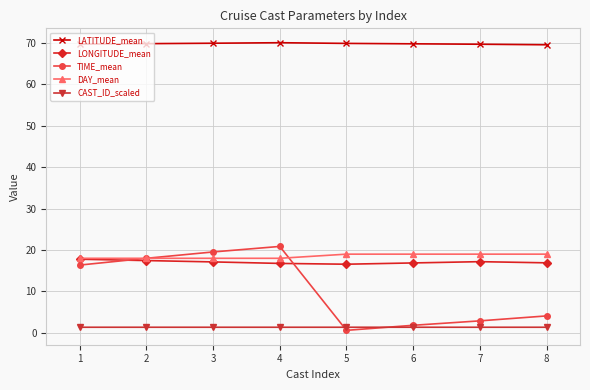

Is the value of LONGITUDE_mean at 6 greater than the value of CAST_ID_scaled at 5?

Yes